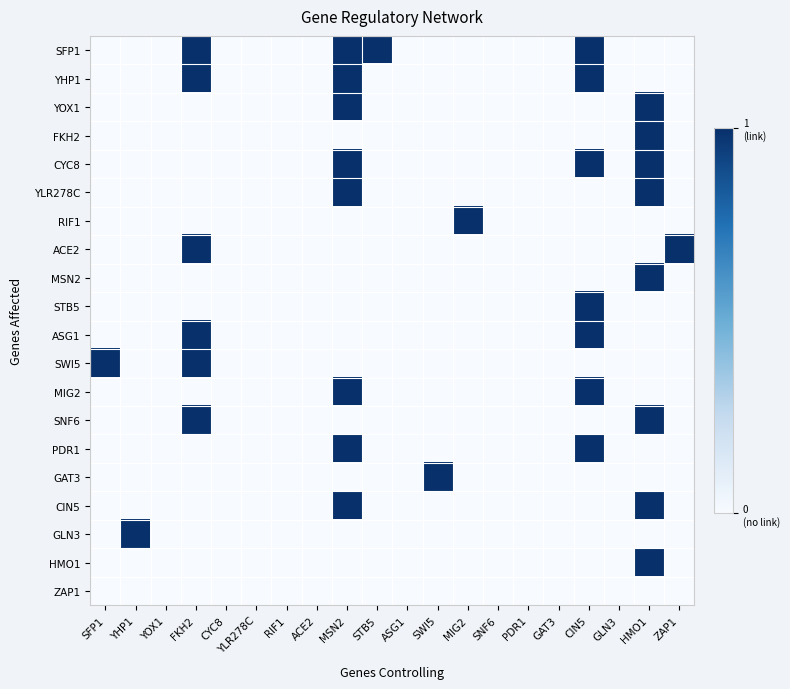

At which category is the sum across all series the highest?

MSN2